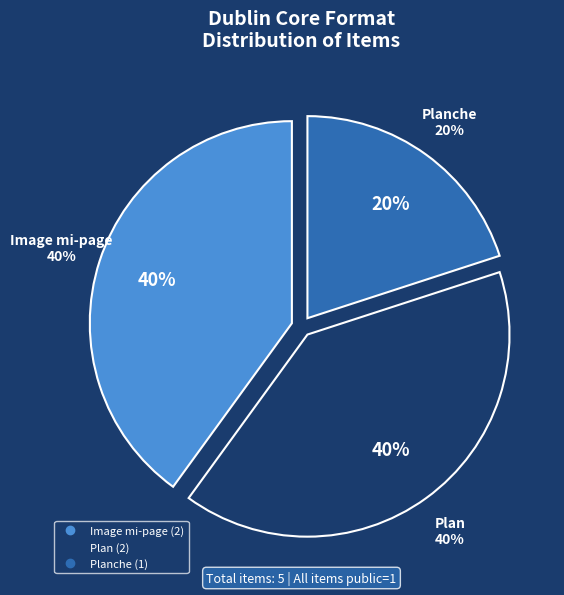

What percentage is the Planche slice, to the nearest percent?

20%